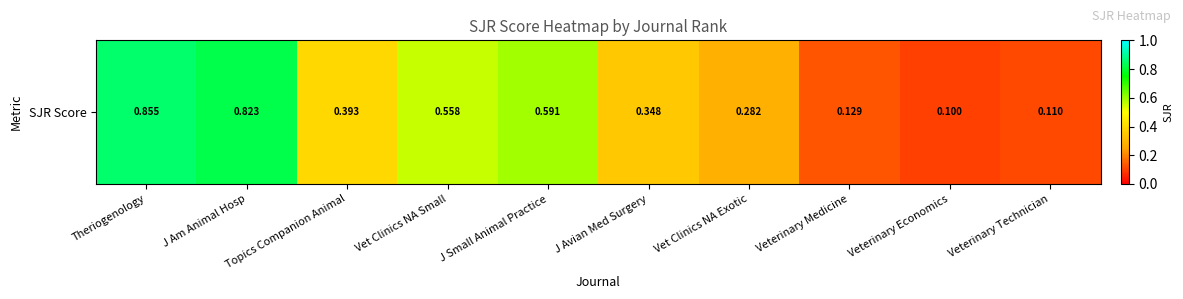

Between Veterinary Economics and Vet Clinics NA Small, which is larger?

Vet Clinics NA Small